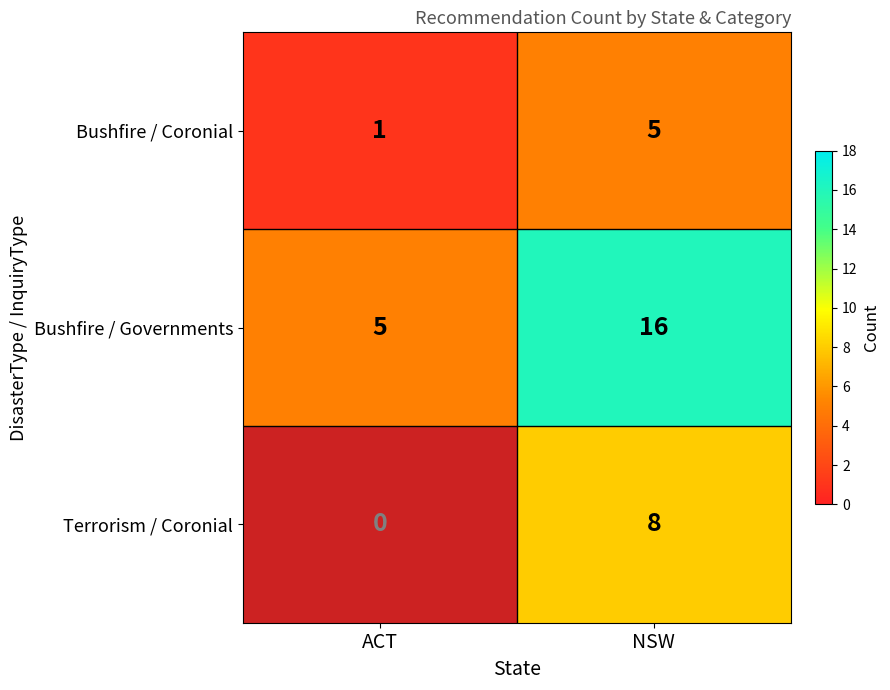

What is the spread (max minus min) of values at NSW?

11